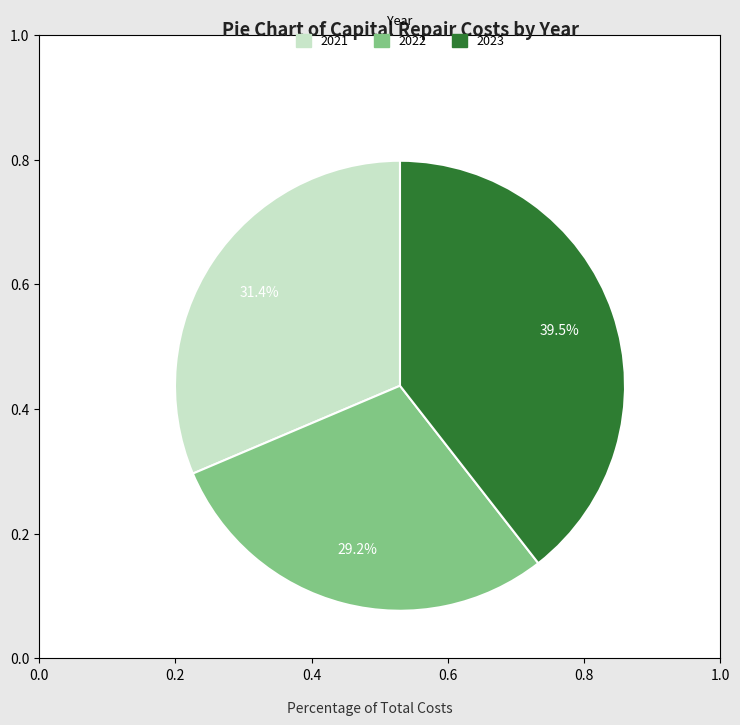

Count the number of slices in the pie.

3